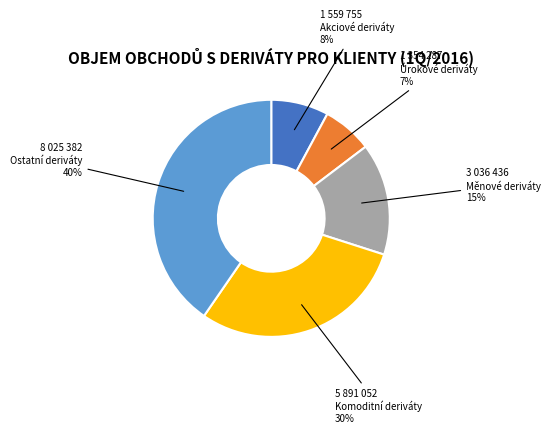

To the nearest percent, what is the combined percentage of Komoditní deriváty and Akciové deriváty?

38%